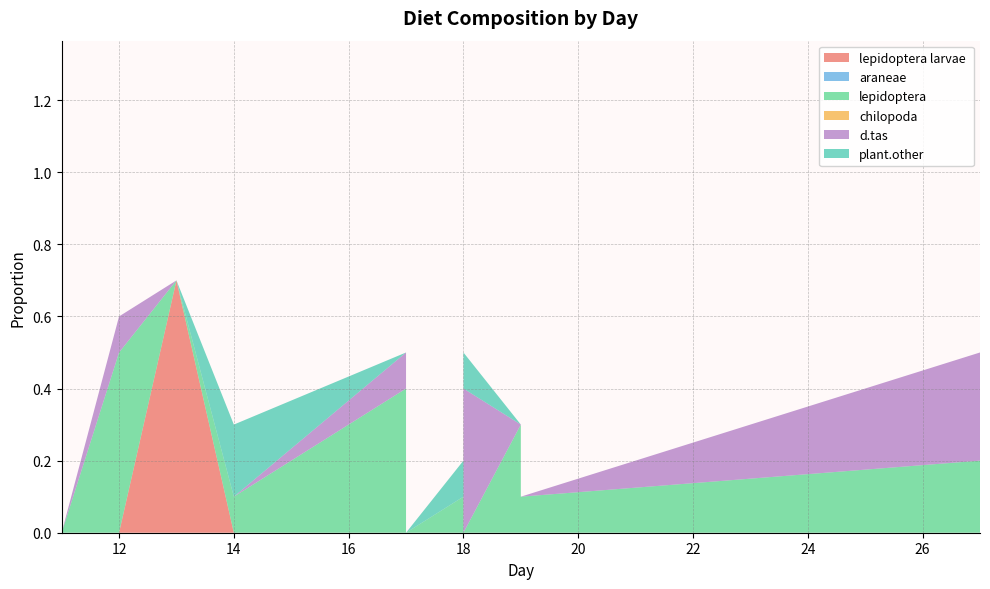

How many values in the araneae series exceed 0?

1